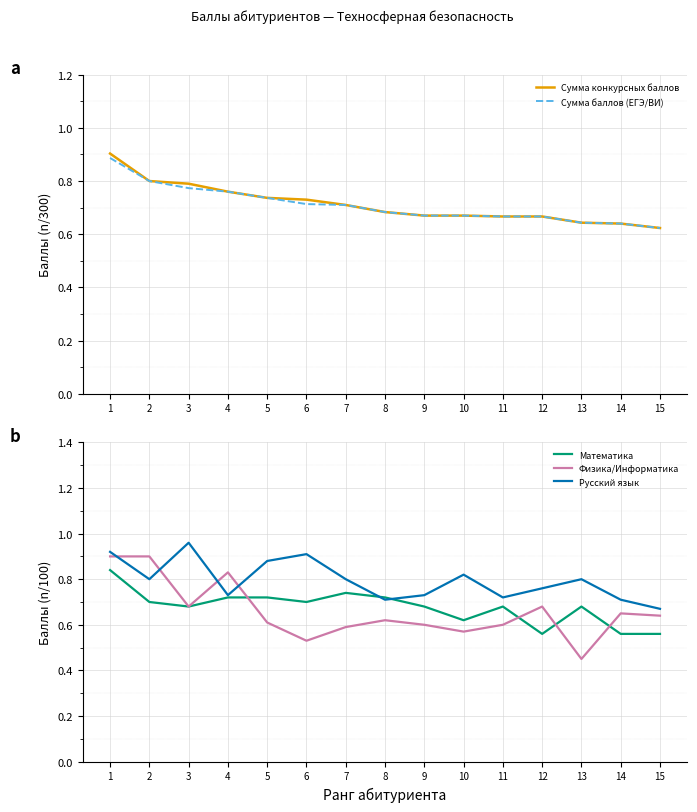

Where do Сумма баллов (ЕГЭ/ВИ) and Русский язык first cross each other?

3 and 4